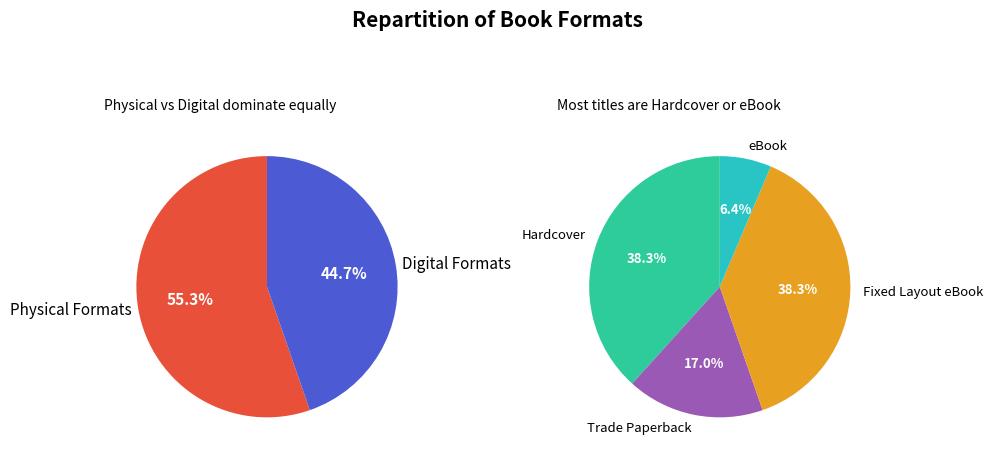

To the nearest percent, what portion does Hardcover represent?

38%